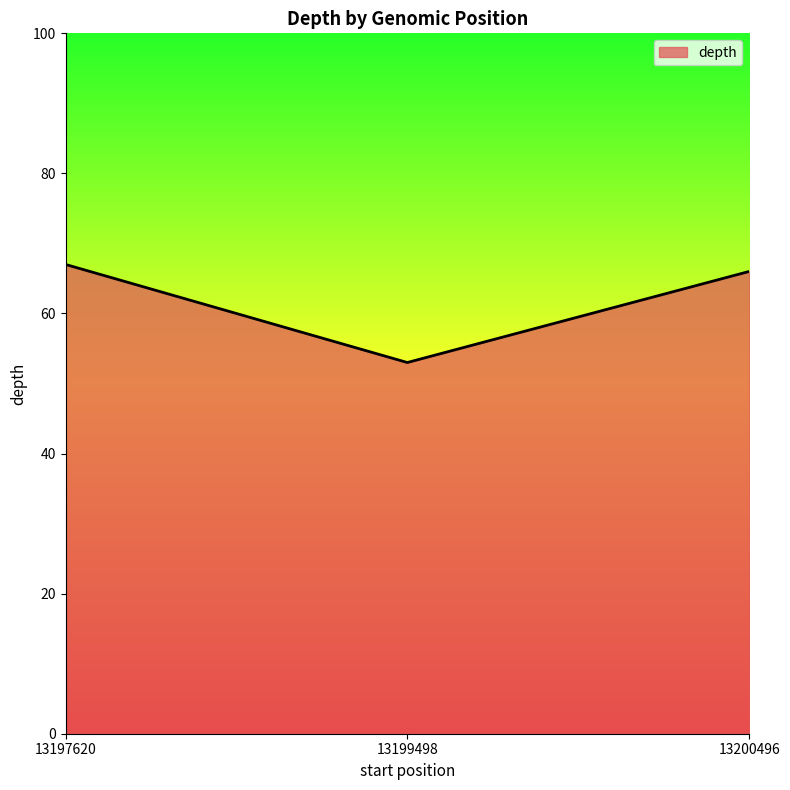

What is the change in value from 13197620 to 13199498?

-14